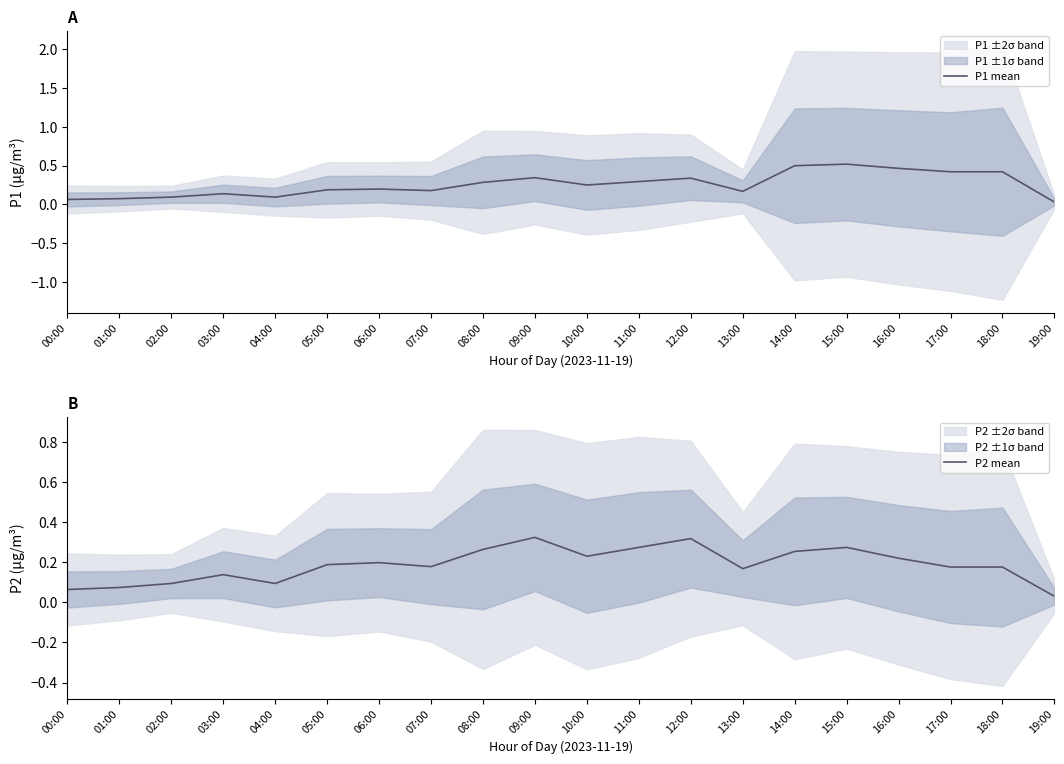

How many interior local valleys does the P1 mean series have?

4